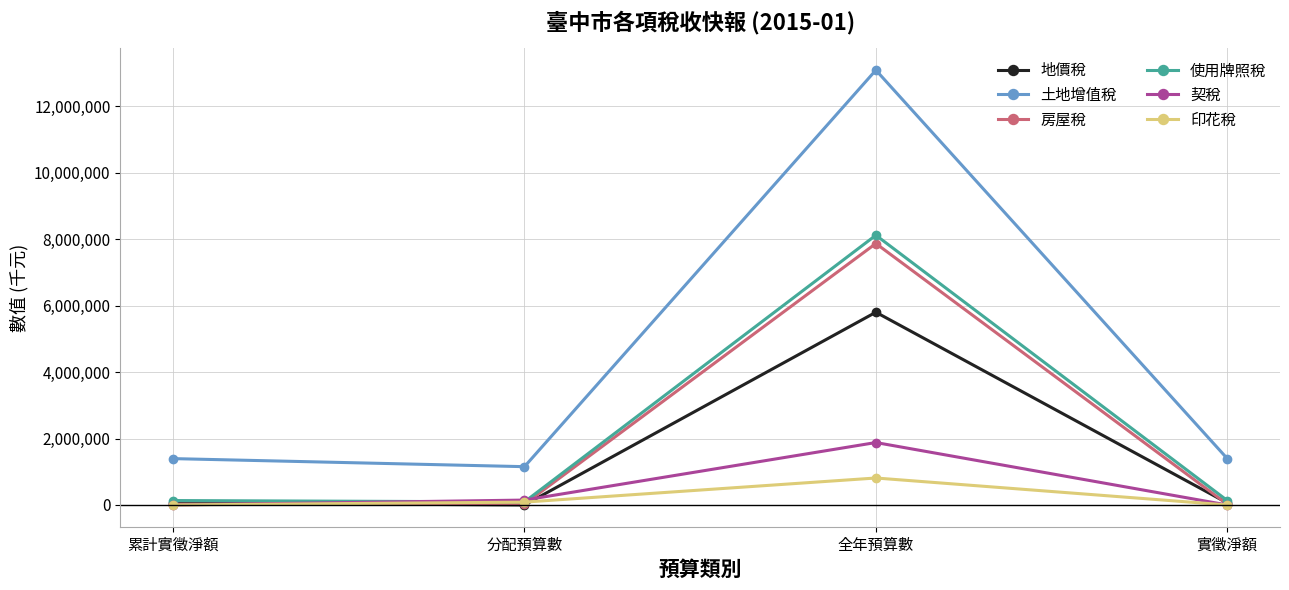

What is the label of the 3rd point from the right?

分配預算數